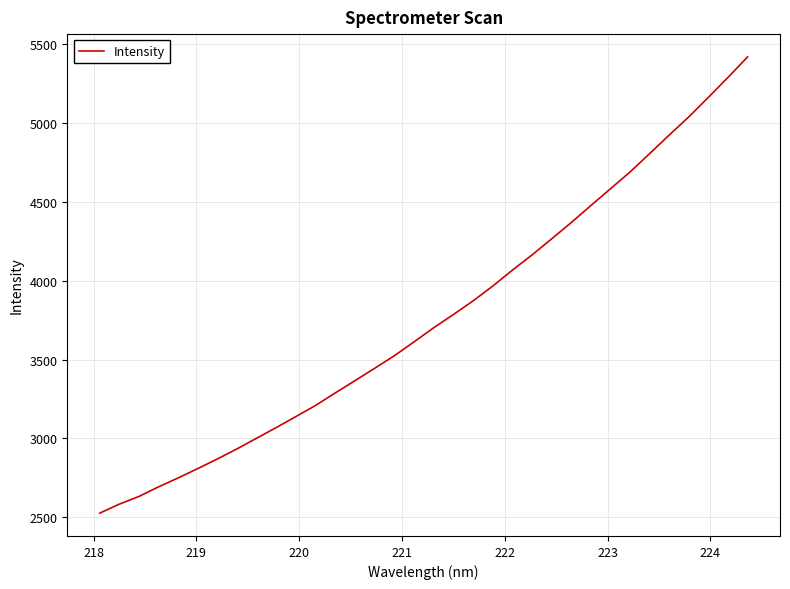

What is the maximum value shown in the chart?

5416.1